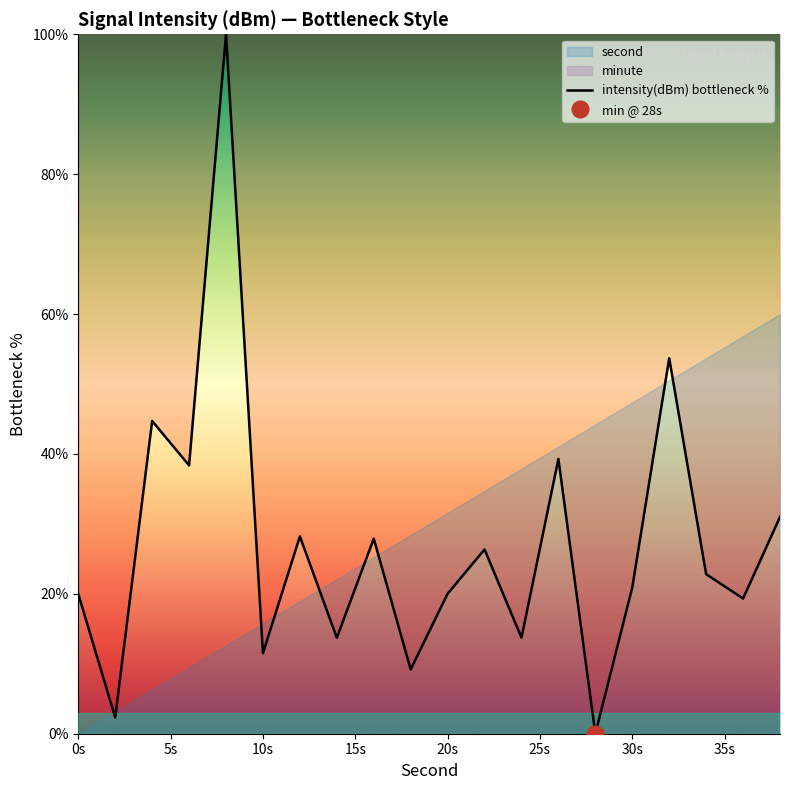

Is it true that intensity(dBm) bottleneck % equals 7.9 at 0s?

False